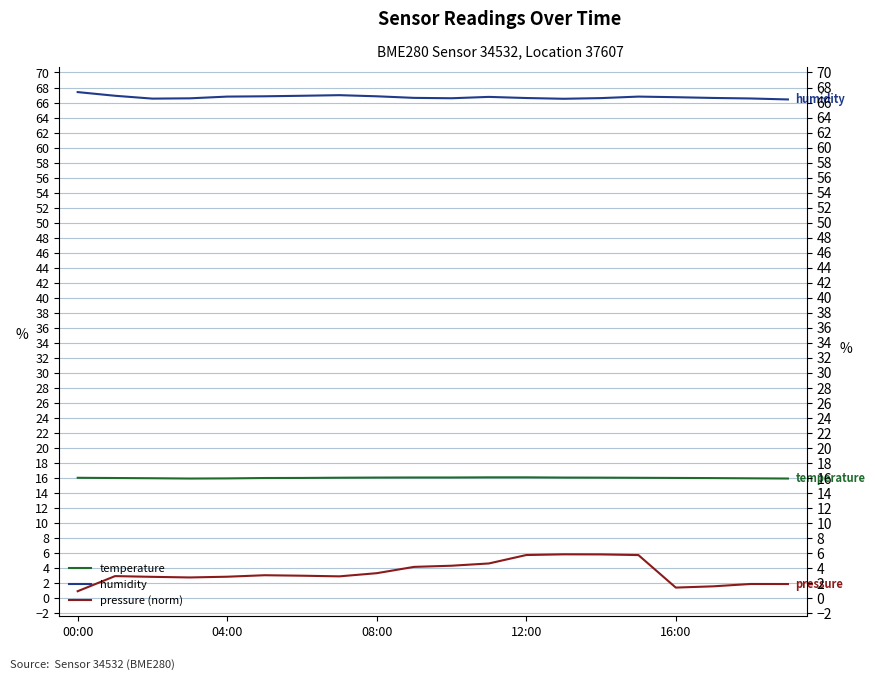

True or false: temperature has a value of 16.1 at 14.

True